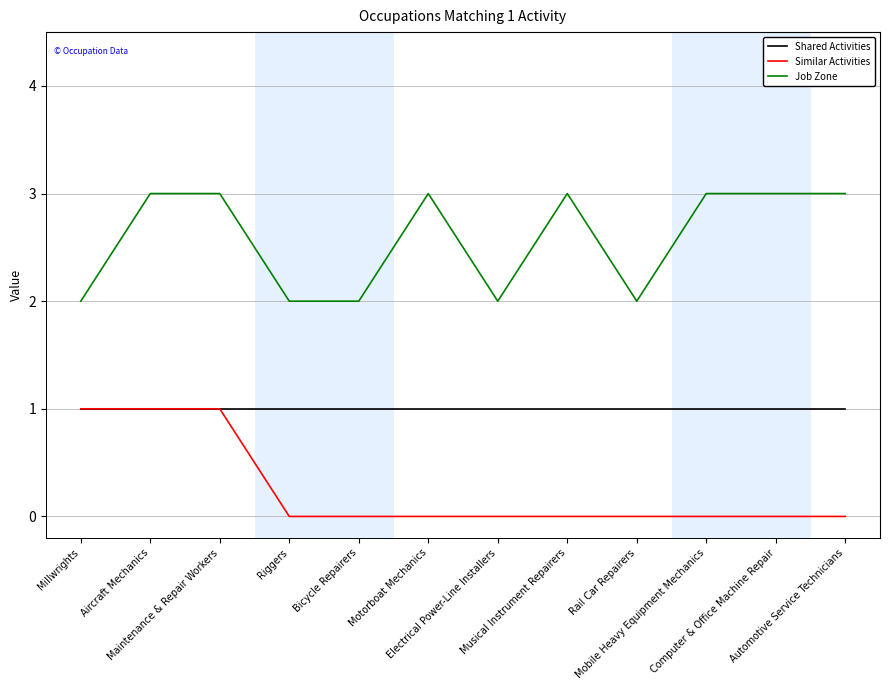

True or false: Shared Activities and Job Zone intersect in this chart.

False